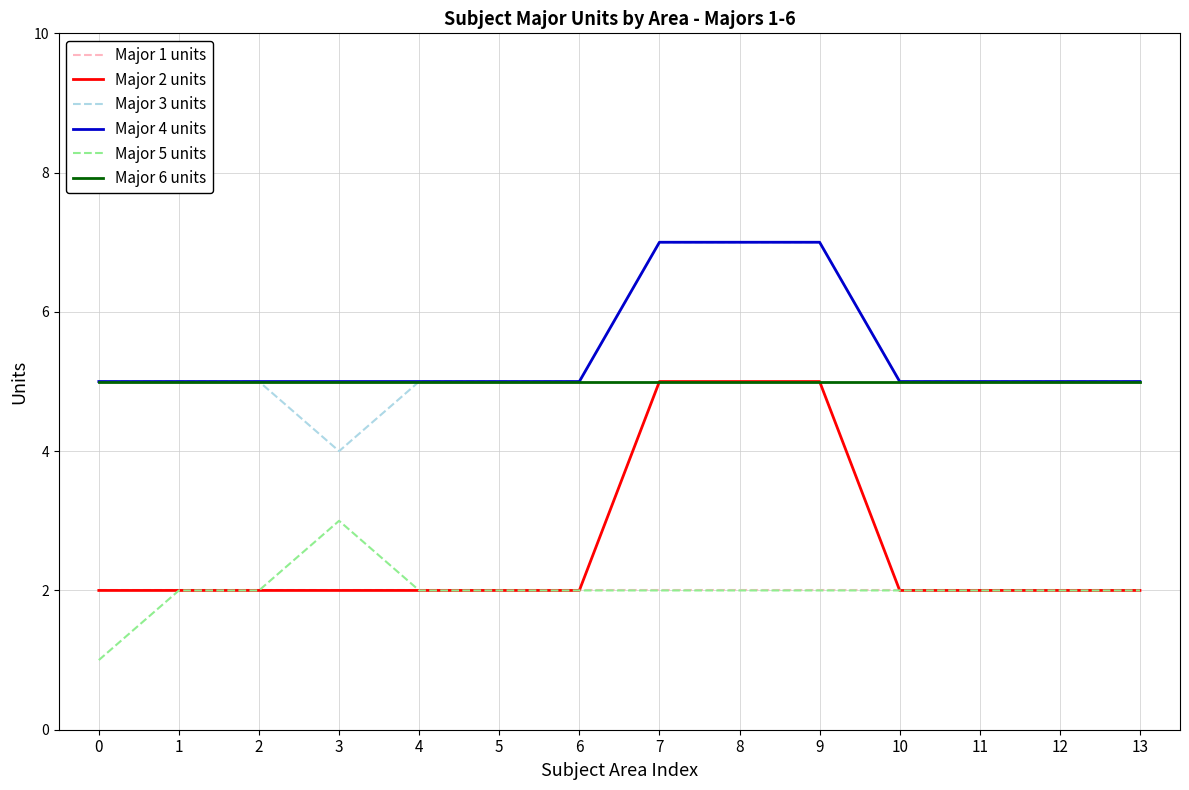

True or false: Major 5 units has a value of 2 at 4.

True